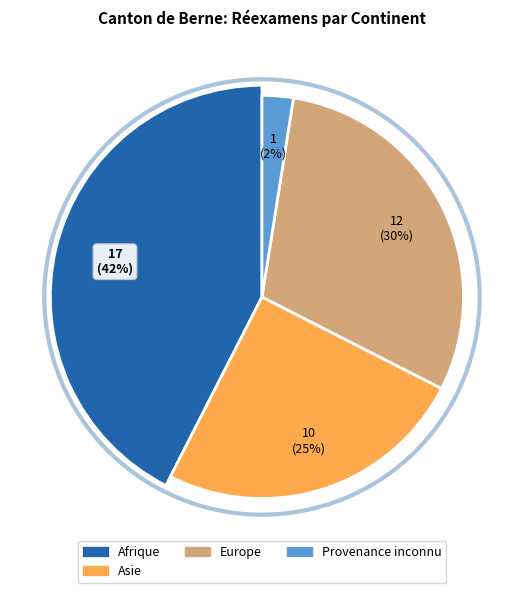

Which category has the biggest portion of the pie?

Afrique